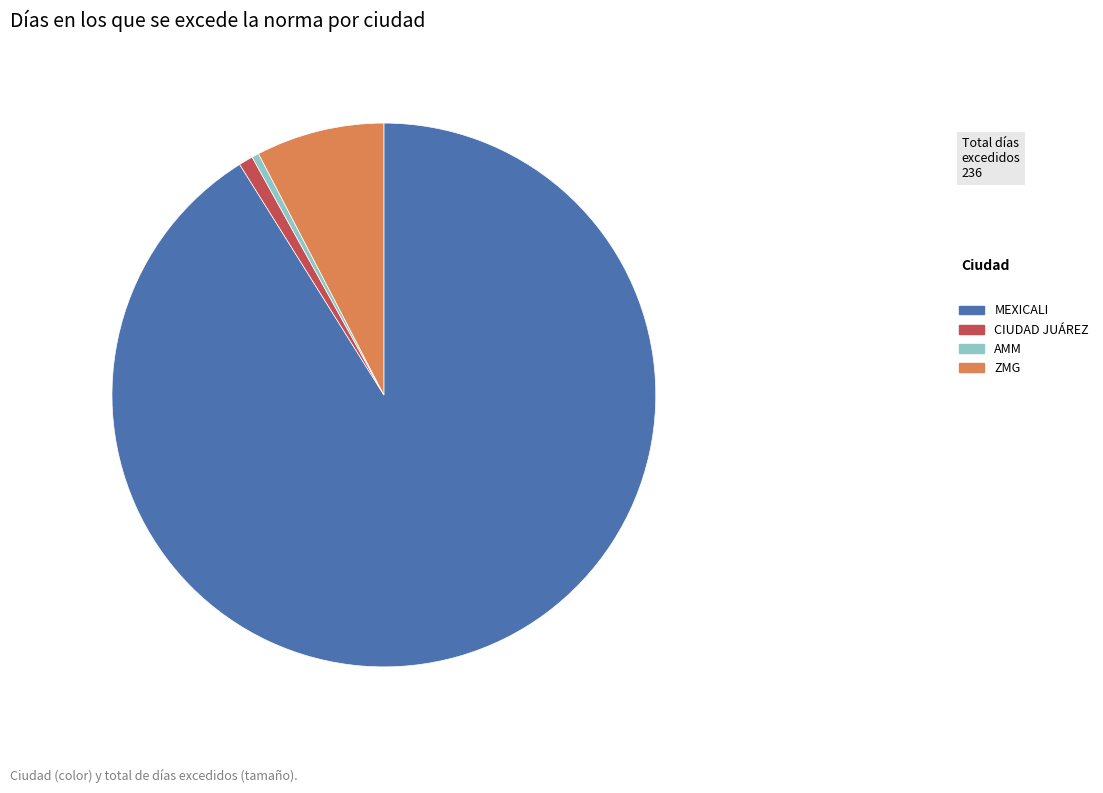

Which category has the biggest portion of the pie?

MEXICALI